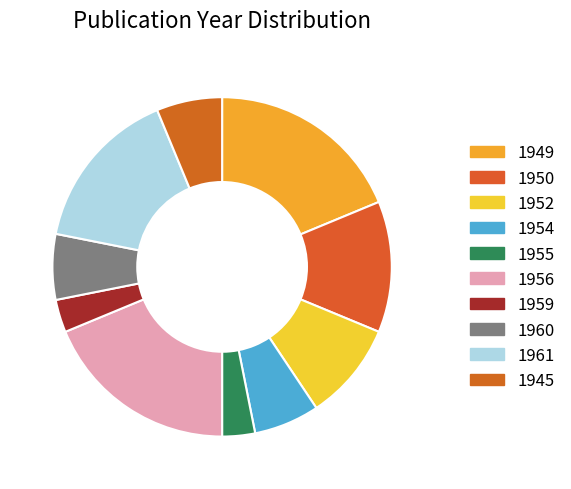

Count the number of slices in the pie.

10